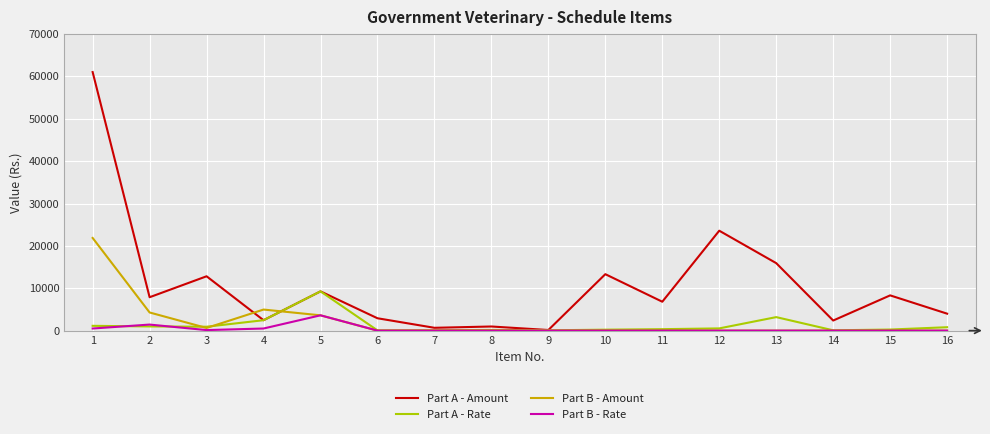

Which series has the largest range (max minus min)?

Part A - Amount